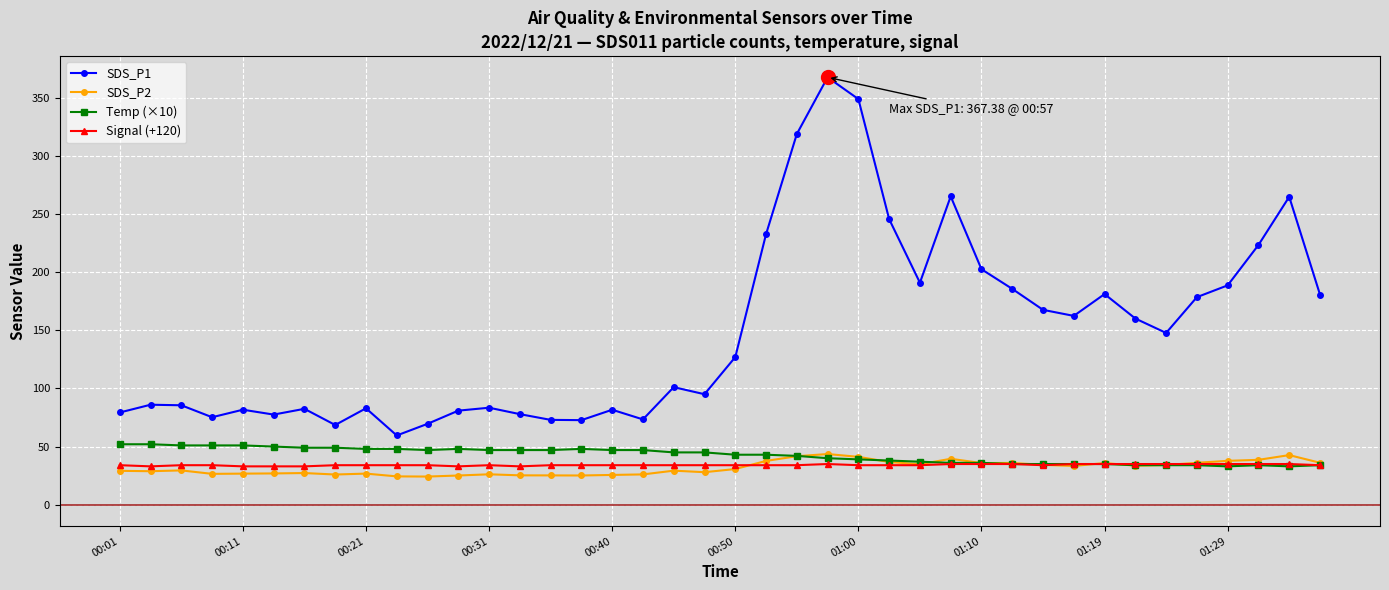

Which series has the largest total across all categories?

SDS_P1